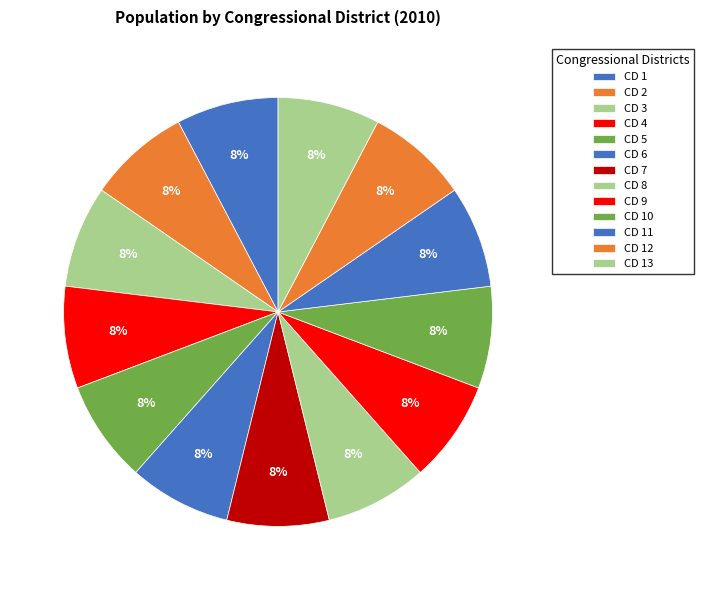

How many slices are in this pie chart?

13